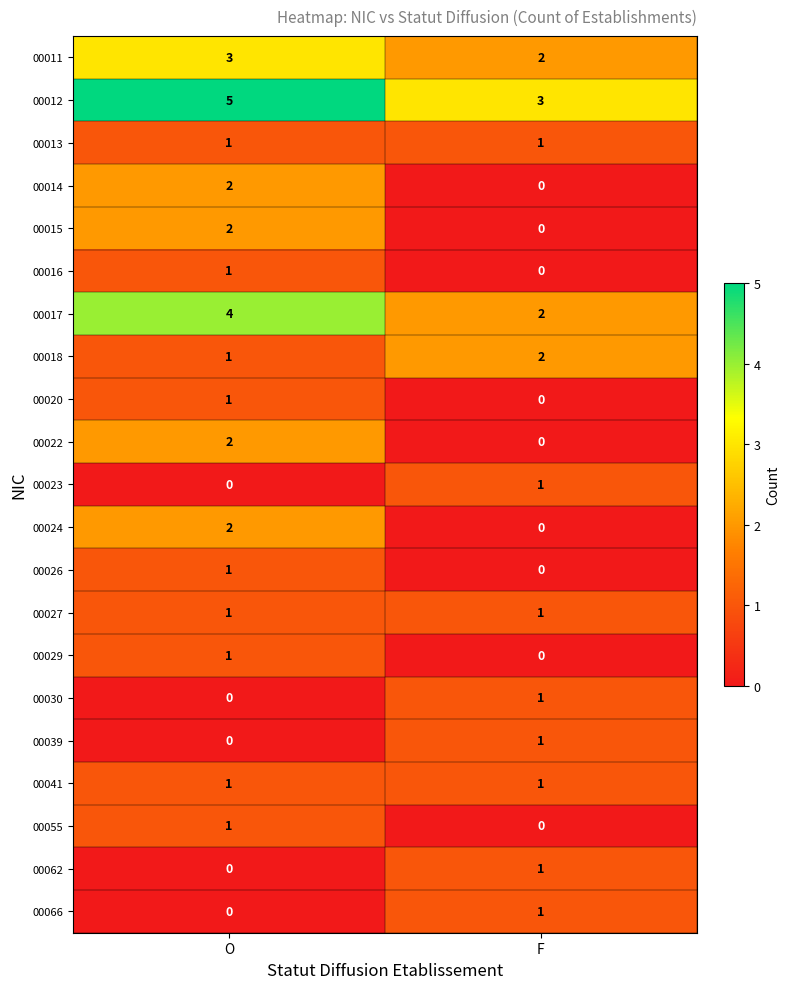

Which category has the highest value across all series?

O